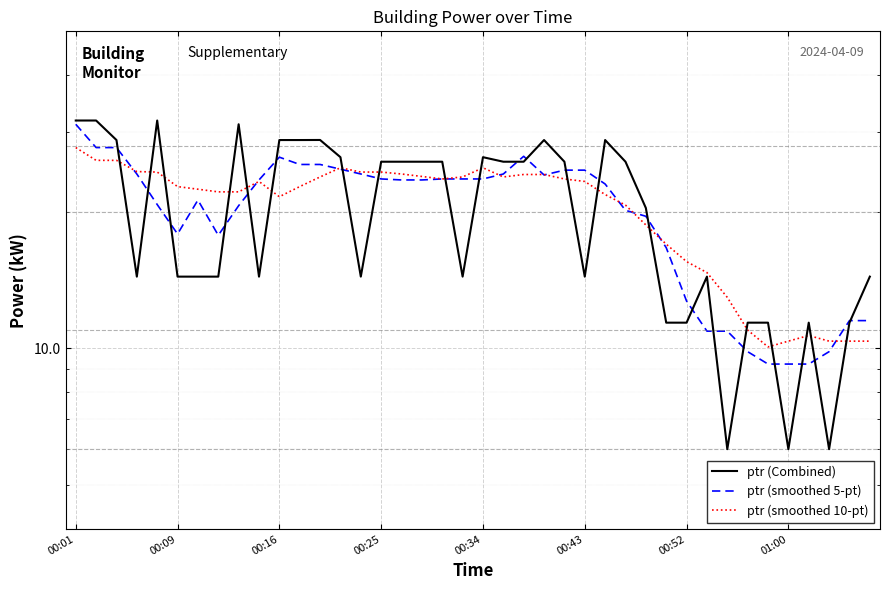

How many data points in ptr (smoothed 5-pt) are less than 23?

18